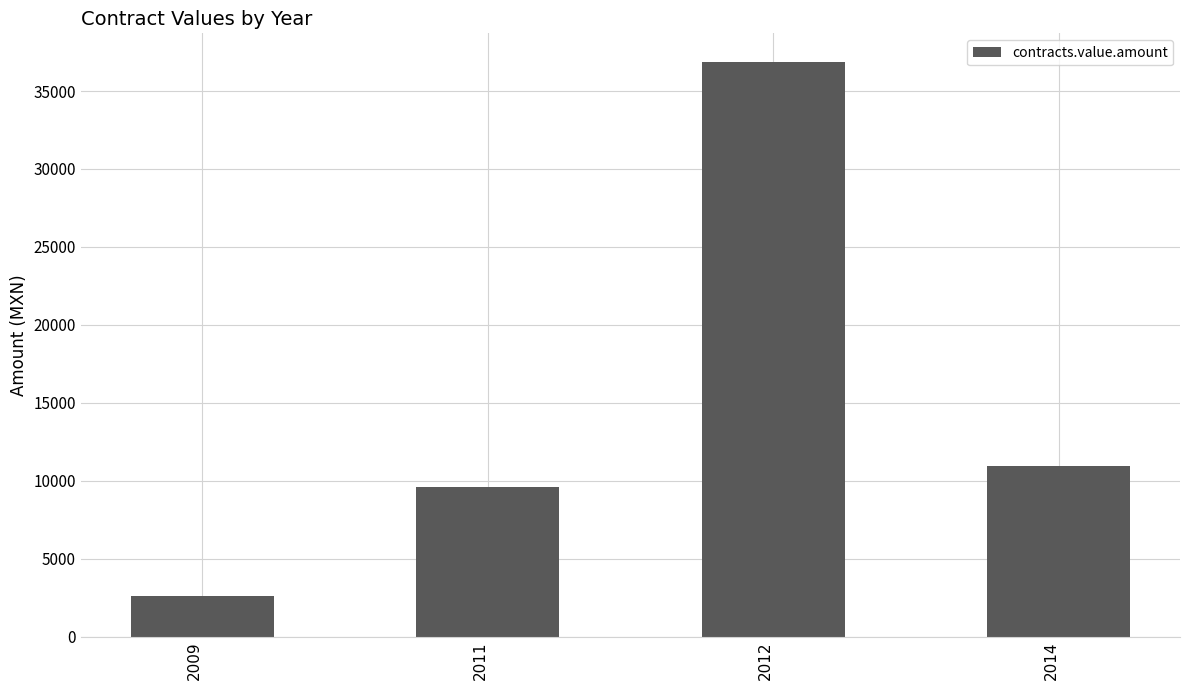

Reading right to left, transcribe all the data shown in this chart.

10913.3	36858.6	9604.8	2622.0